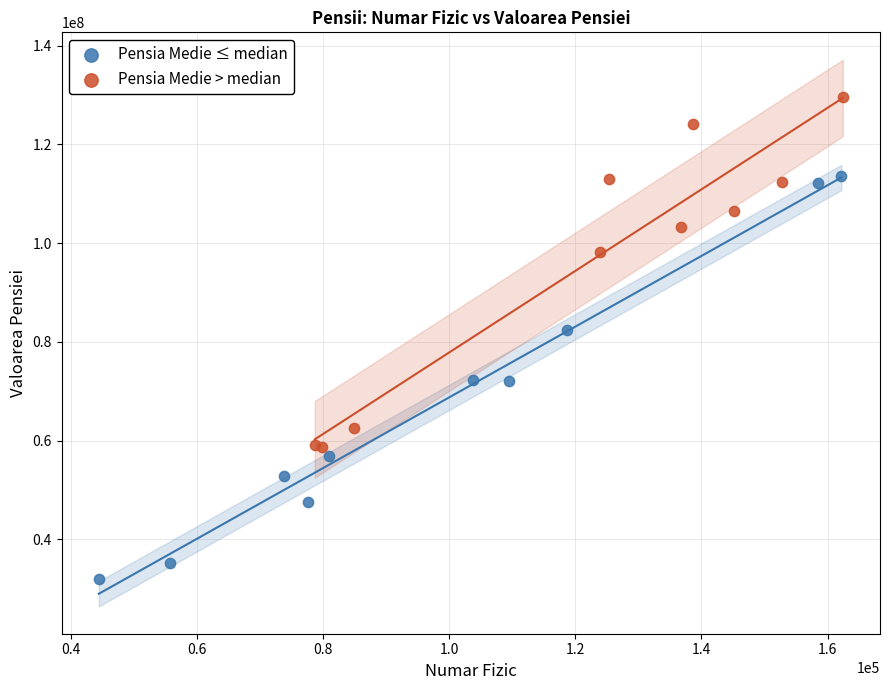

What are all the series names shown in the legend?

Pensia Medie ≤ median, Pensia Medie > median